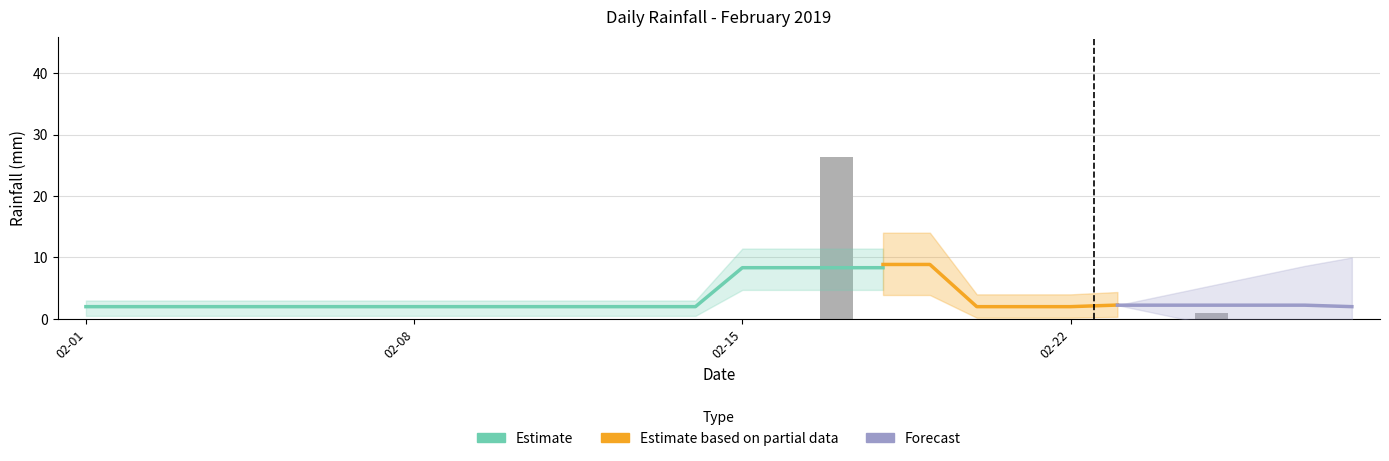

Is it true that the value at 2019-02-20 is 12.5?

False